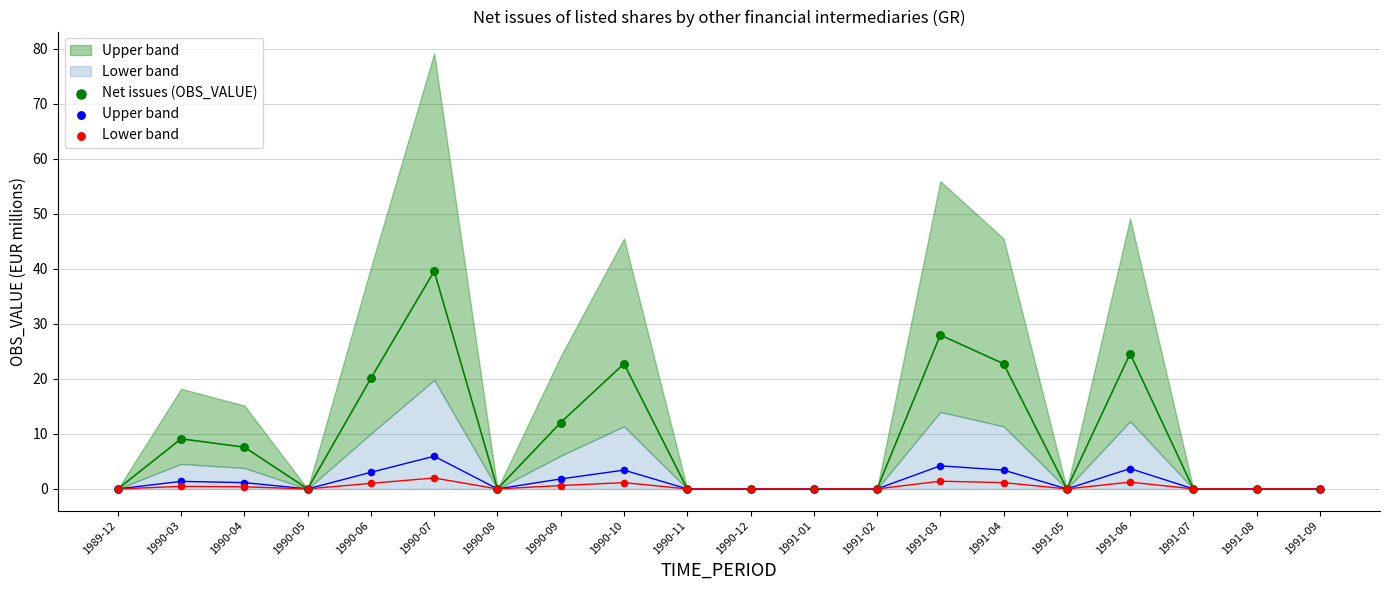

In the Net issues (OBS_VALUE) series, what Y value is closest to 19?

20.1